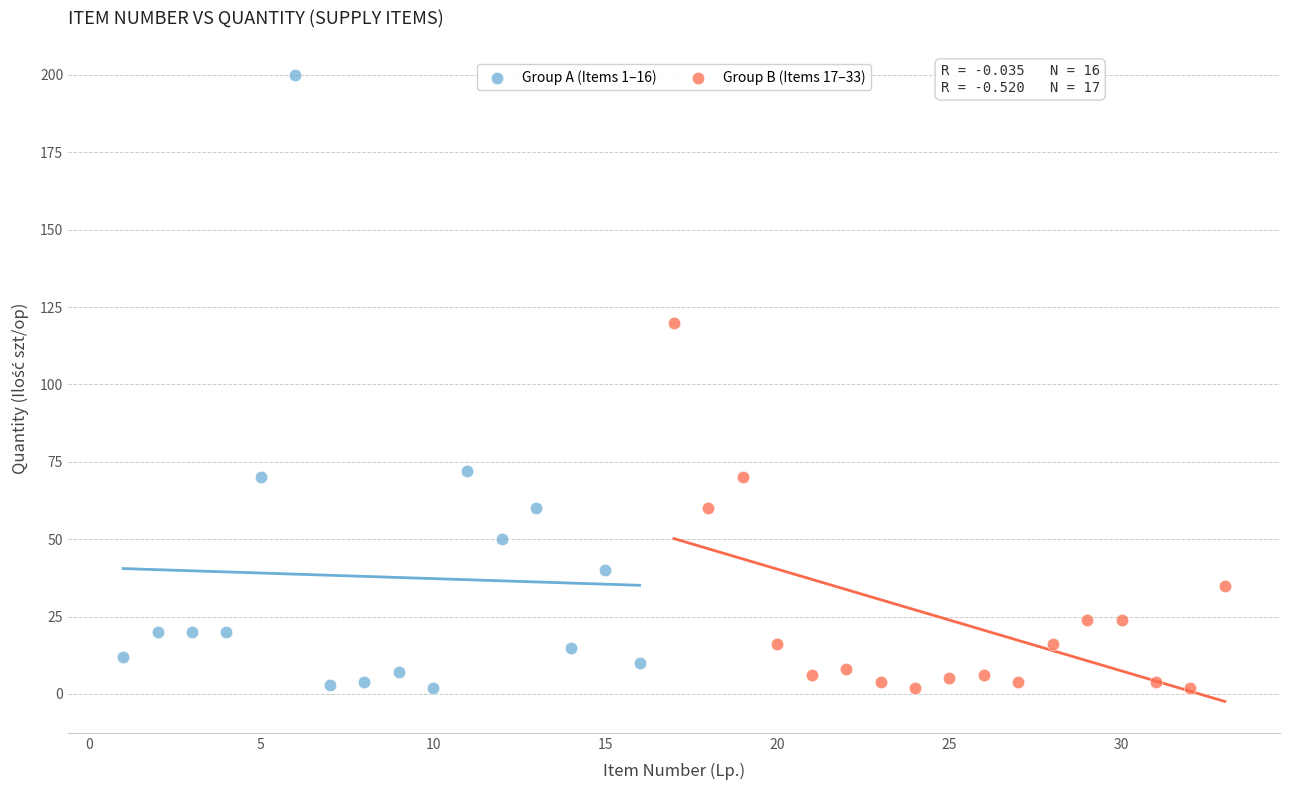

Which series has the widest spread of Y values?

Group A (Items 1–16)